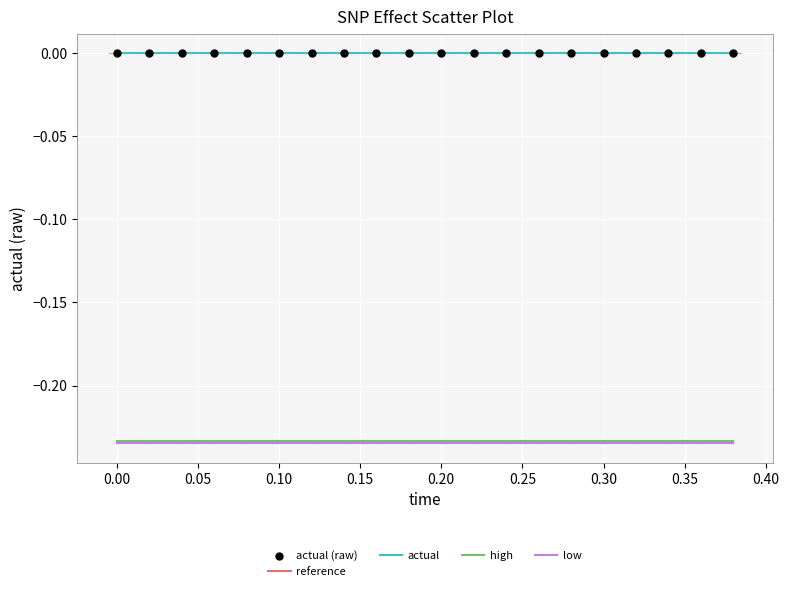

True or false: reference and actual intersect in this chart.

False